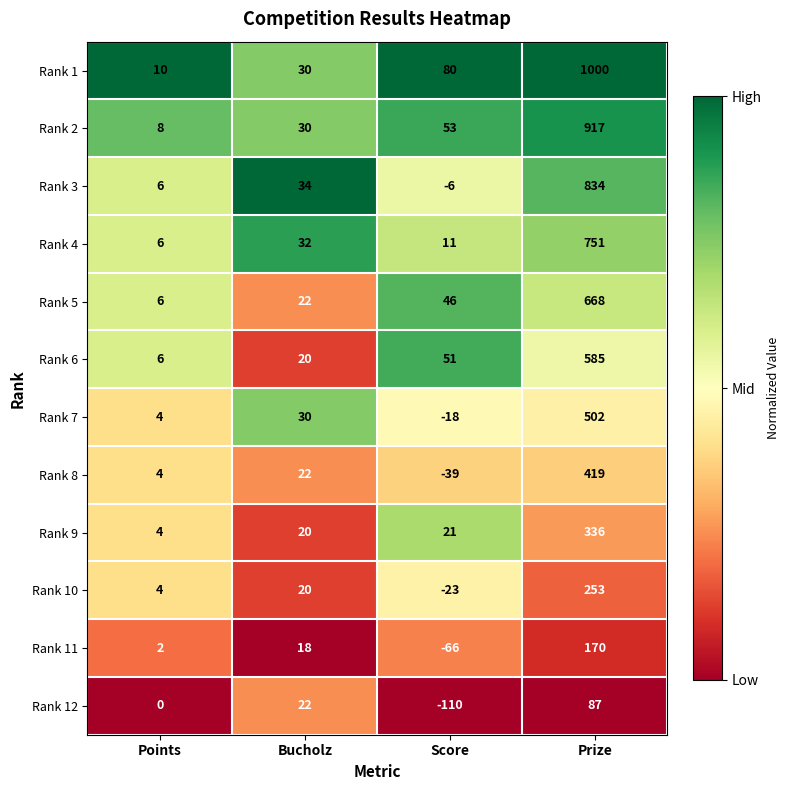

At which category is the sum across all series the highest?

Prize